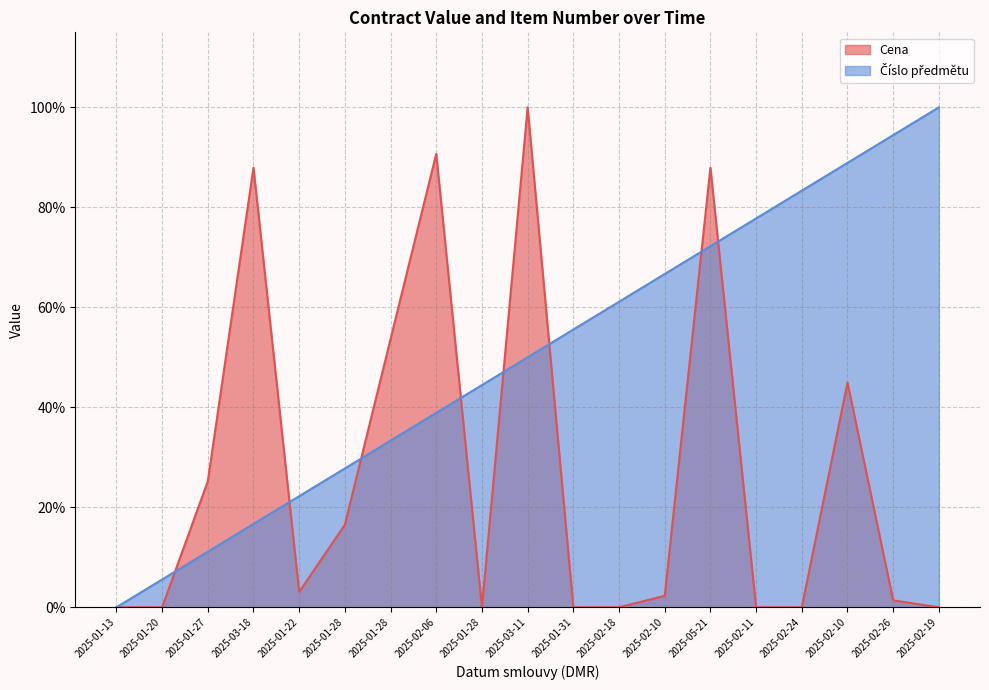

How many lines are shown in the chart?

2